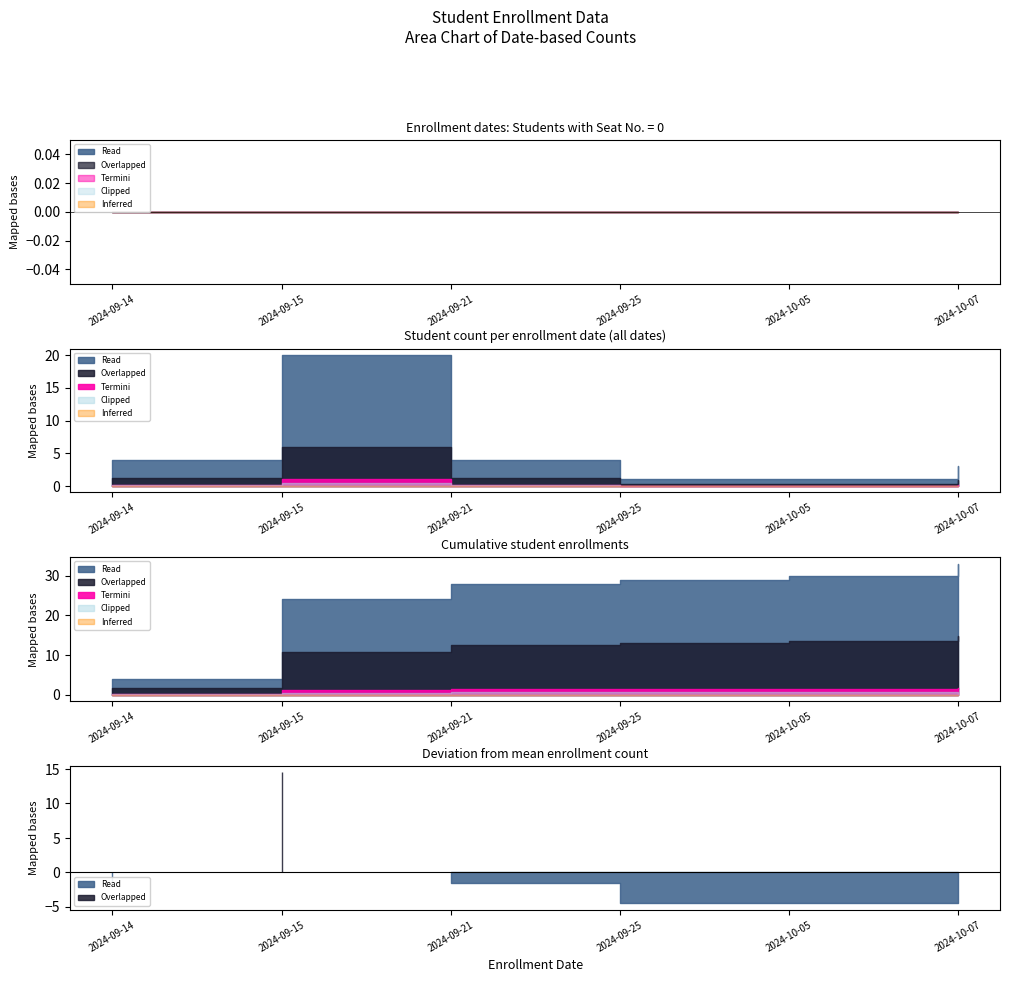

The value of Code at 2024-09-15 is 2012978. True or false?

False